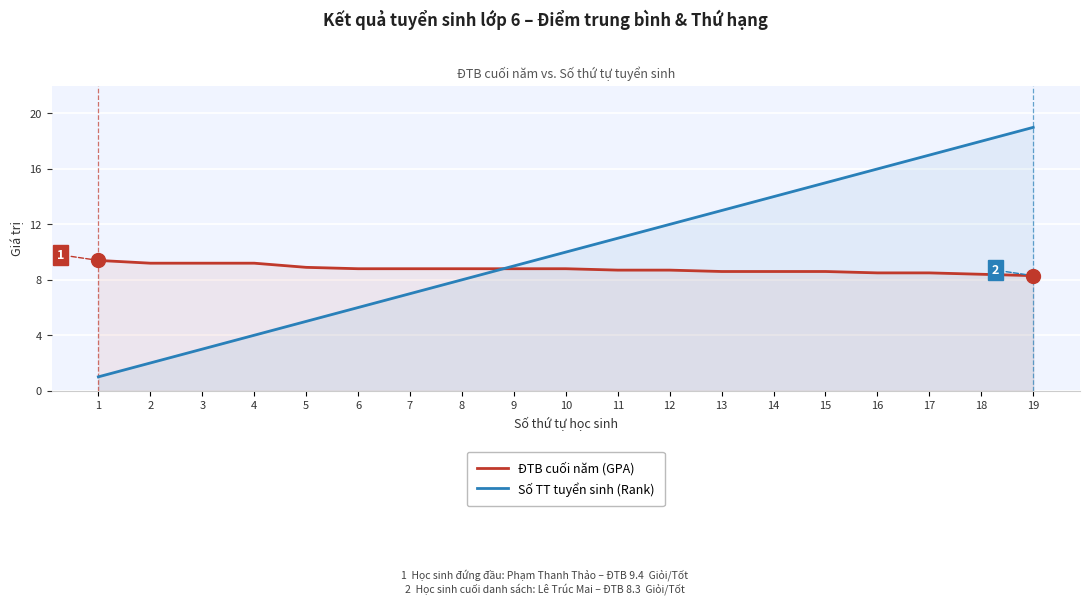

What is the approximate value of Số TT tuyển sinh (Rank) at 8?

8.0